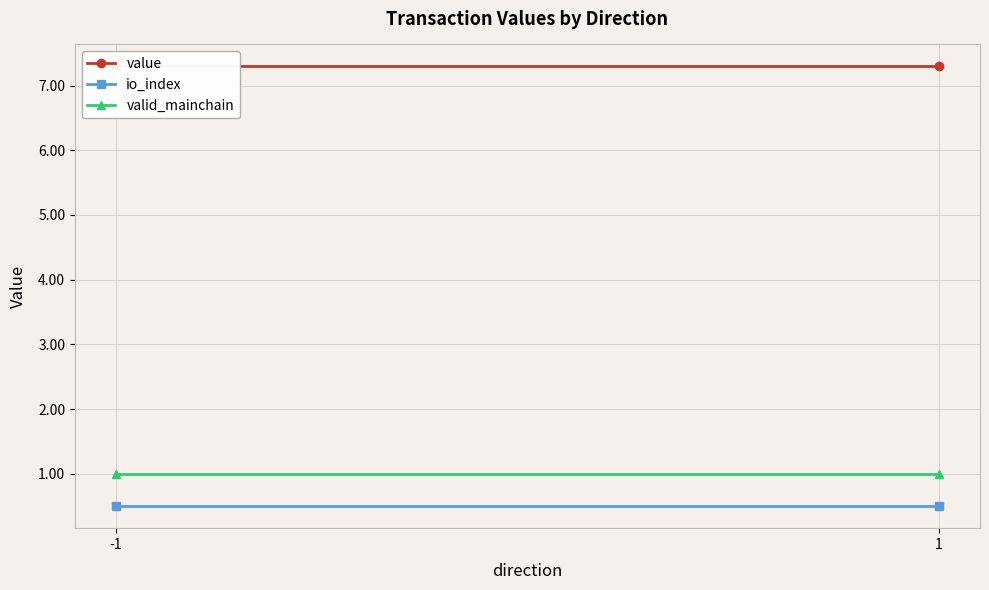

At which category is the sum across all series the highest?

-1